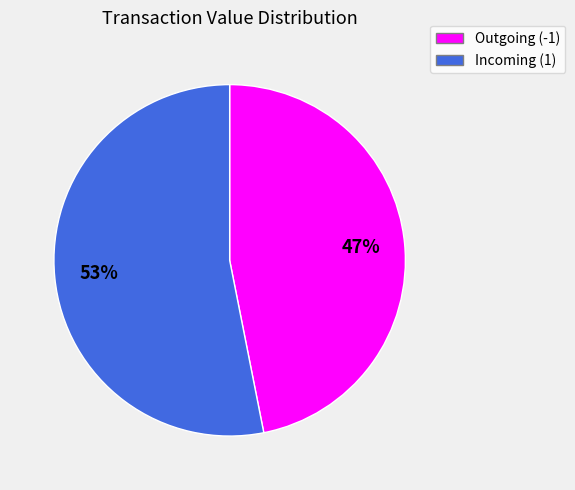

Does any single category account for the majority?

Yes